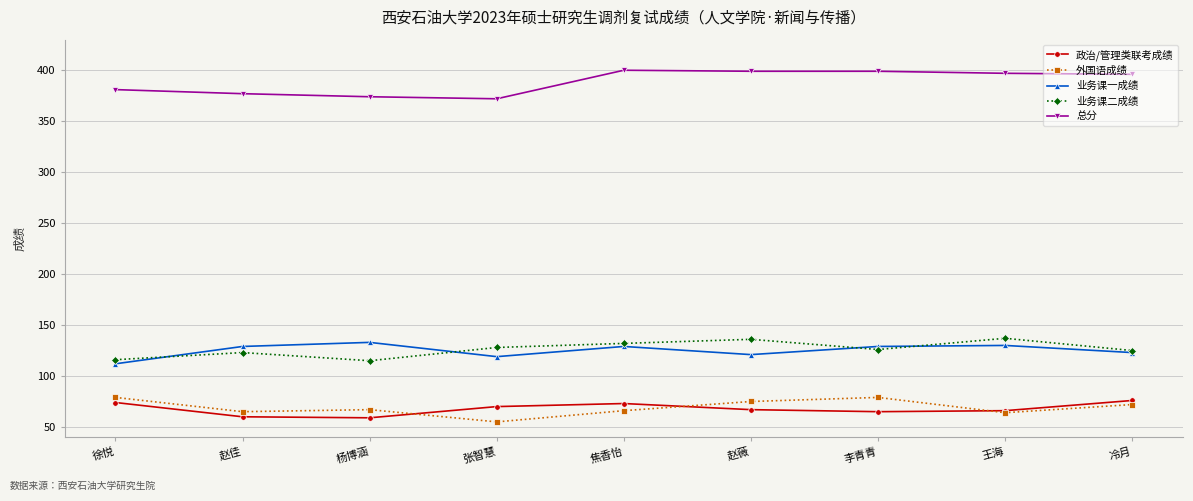

What is the minimum value for 外国语成绩?

55